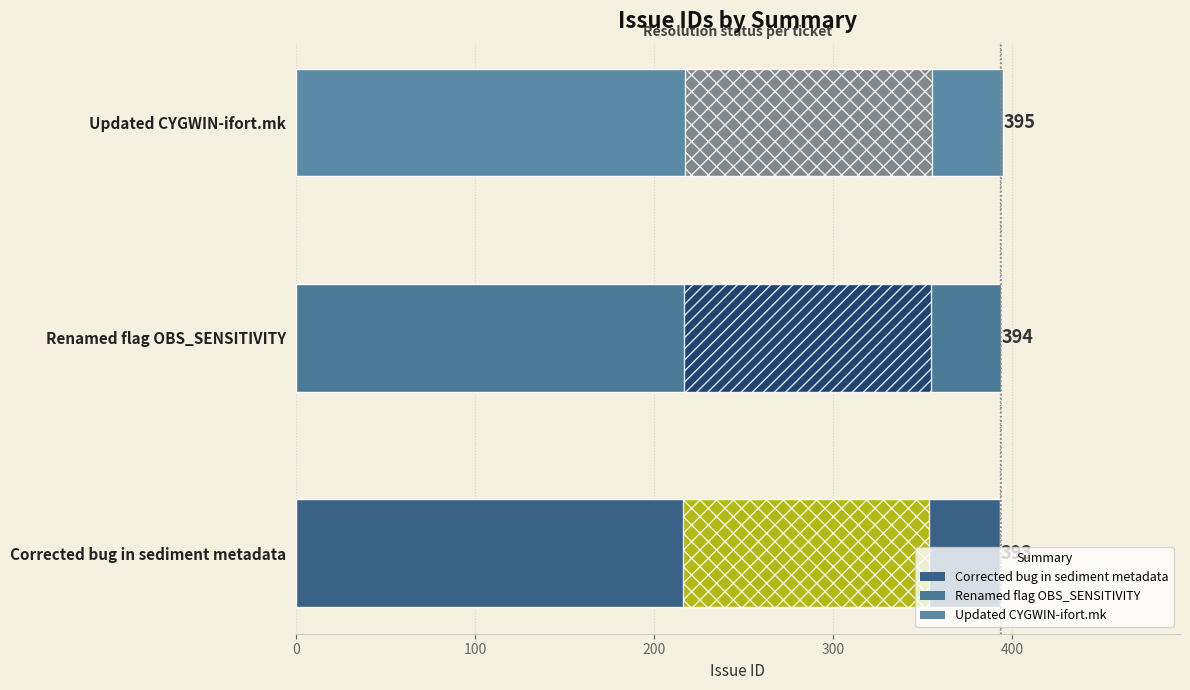

Between Corrected bug in sediment metadata and Updated CYGWIN-ifort.mk, which is larger?

Updated CYGWIN-ifort.mk